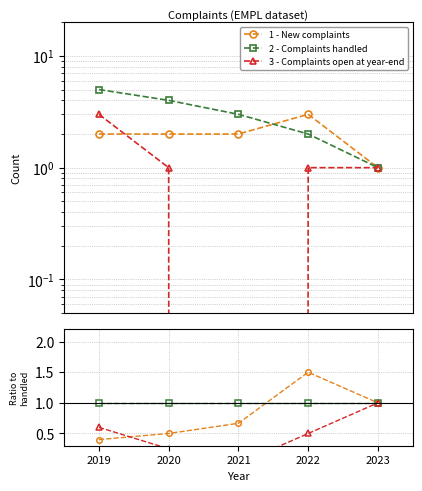

Between 2022 and 2023, which is larger?

2022